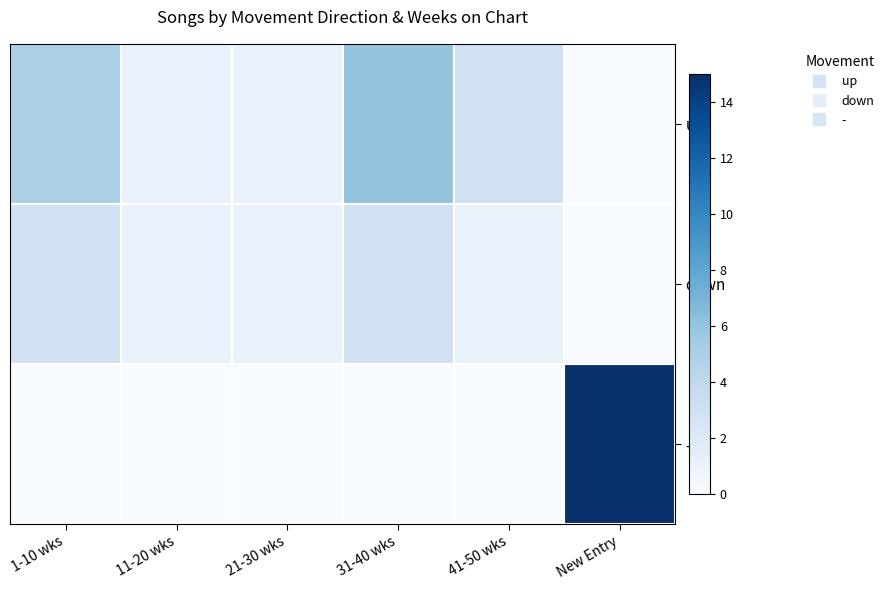

Reading left to right, transcribe all the data shown in this chart.

up: 1-10 wks=5	11-20 wks=1	21-30 wks=1	31-40 wks=6	41-50 wks=3	New Entry=0
down: 1-10 wks=3	11-20 wks=1	21-30 wks=1	31-40 wks=3	41-50 wks=1	New Entry=0
-: 1-10 wks=0	11-20 wks=0	21-30 wks=0	31-40 wks=0	41-50 wks=0	New Entry=15